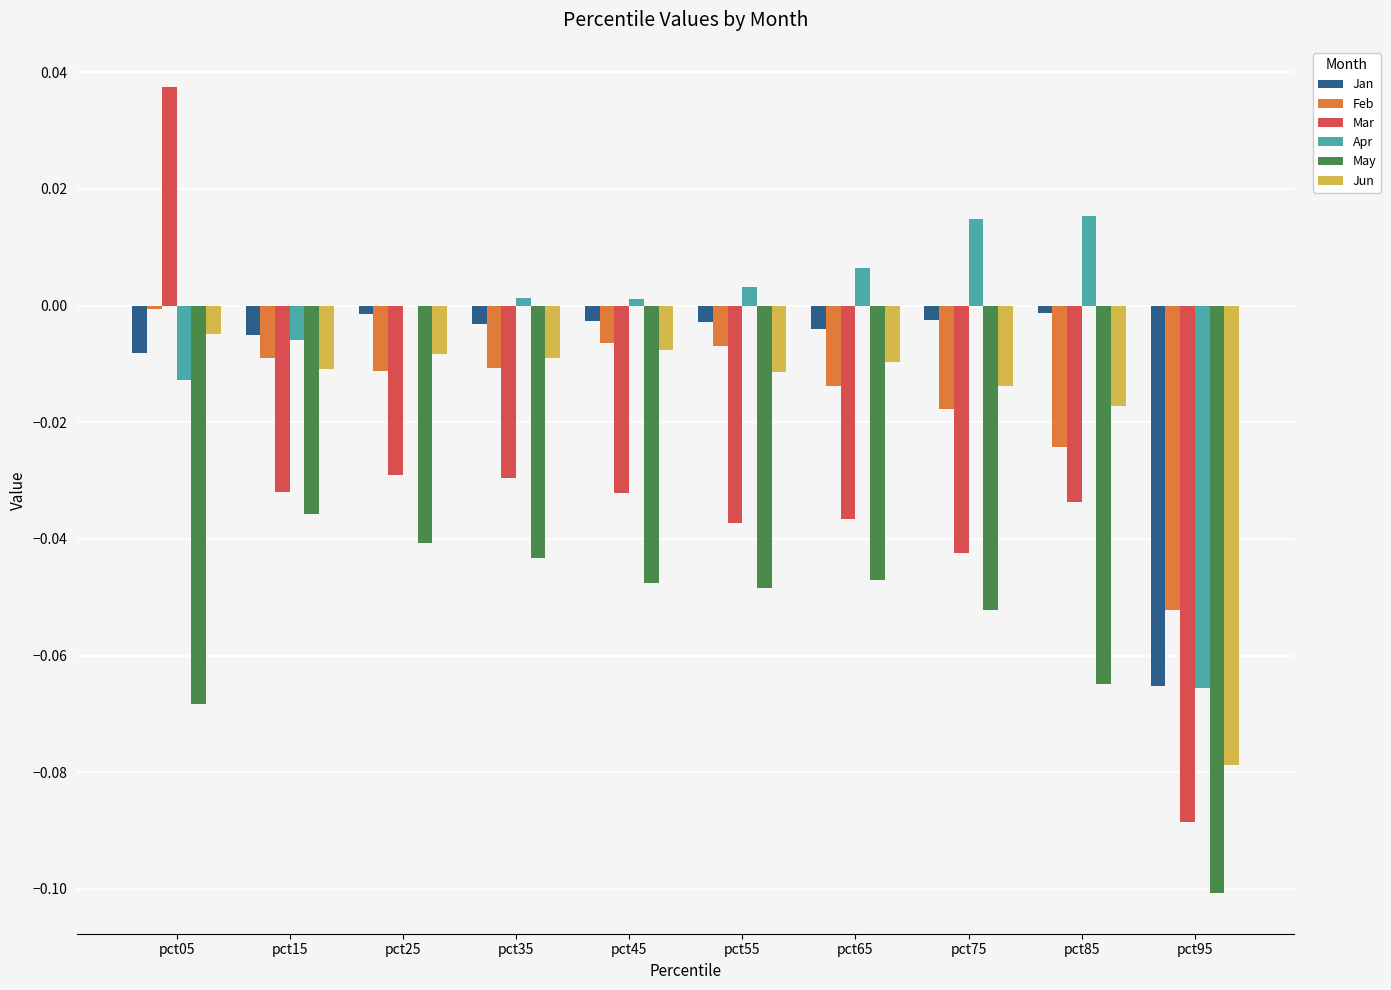

The Apr series shows -0.0 at pct05. True or false?

True